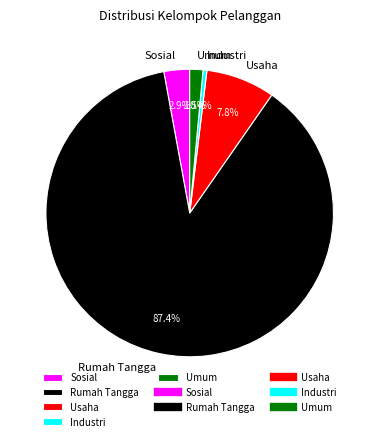

Between Sosial and Umum, which is larger?

Sosial